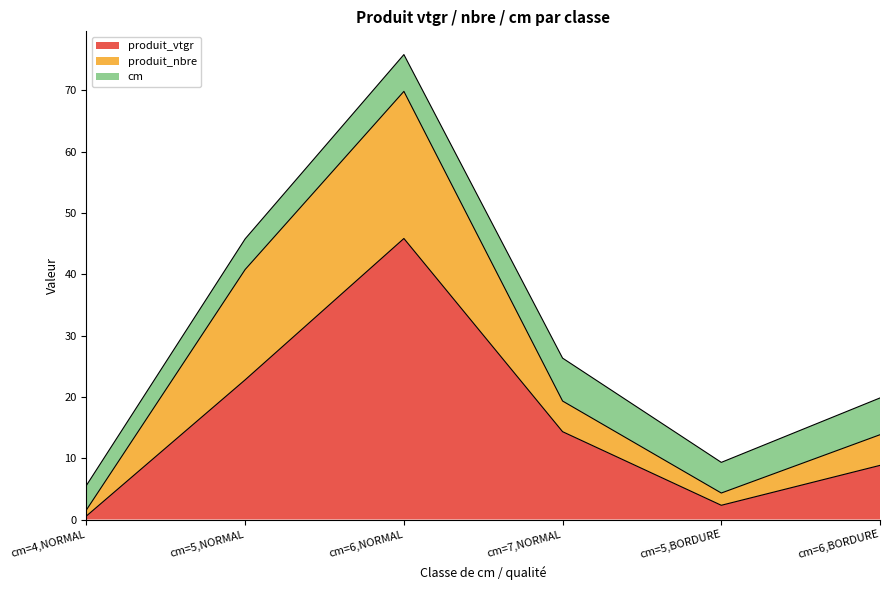

Rank the categories by produit_vtgr value from lowest to highest.

cm=4,NORMAL, cm=5,BORDURE, cm=6,BORDURE, cm=7,NORMAL, cm=5,NORMAL, cm=6,NORMAL